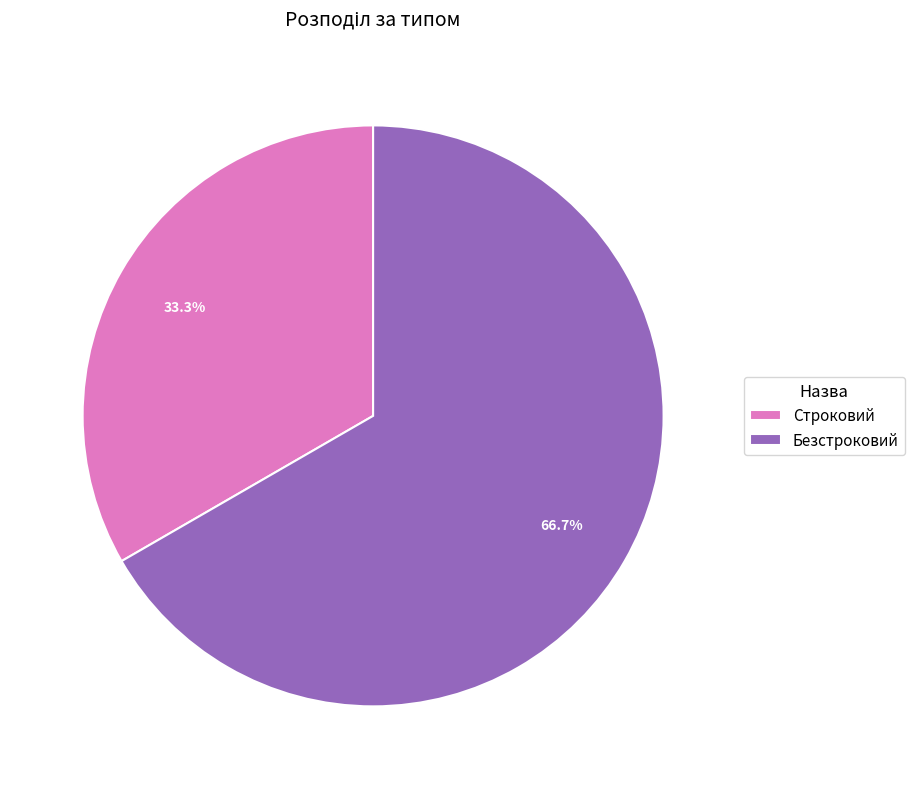

Rank the categories by value from highest to lowest.

Безстроковий, Строковий